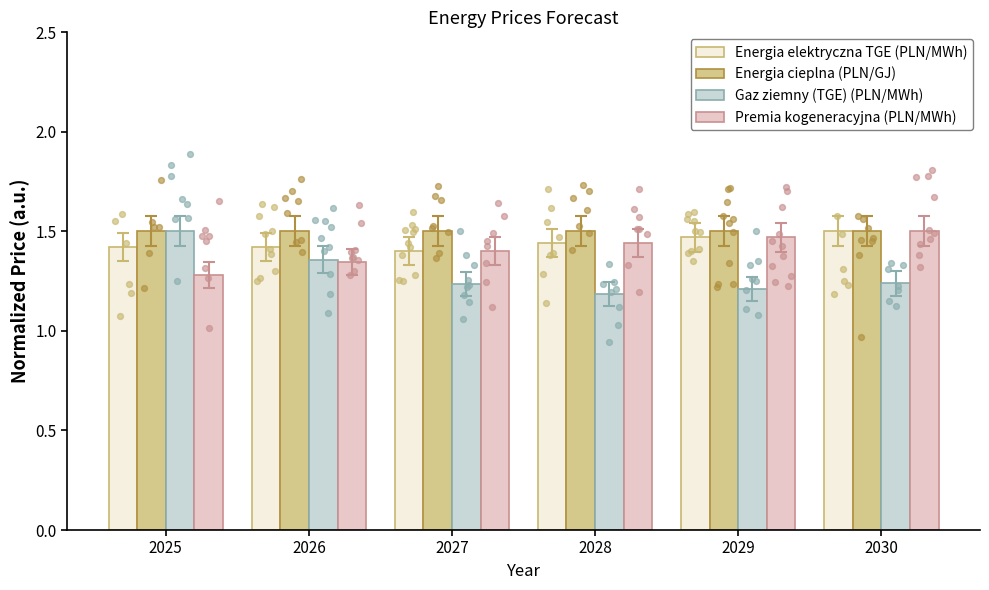

Is the value of Energia elektryczna TGE (PLN/MWh) at 2028 greater than the value of Premia kogeneracyjna (PLN/MWh) at 2029?

No